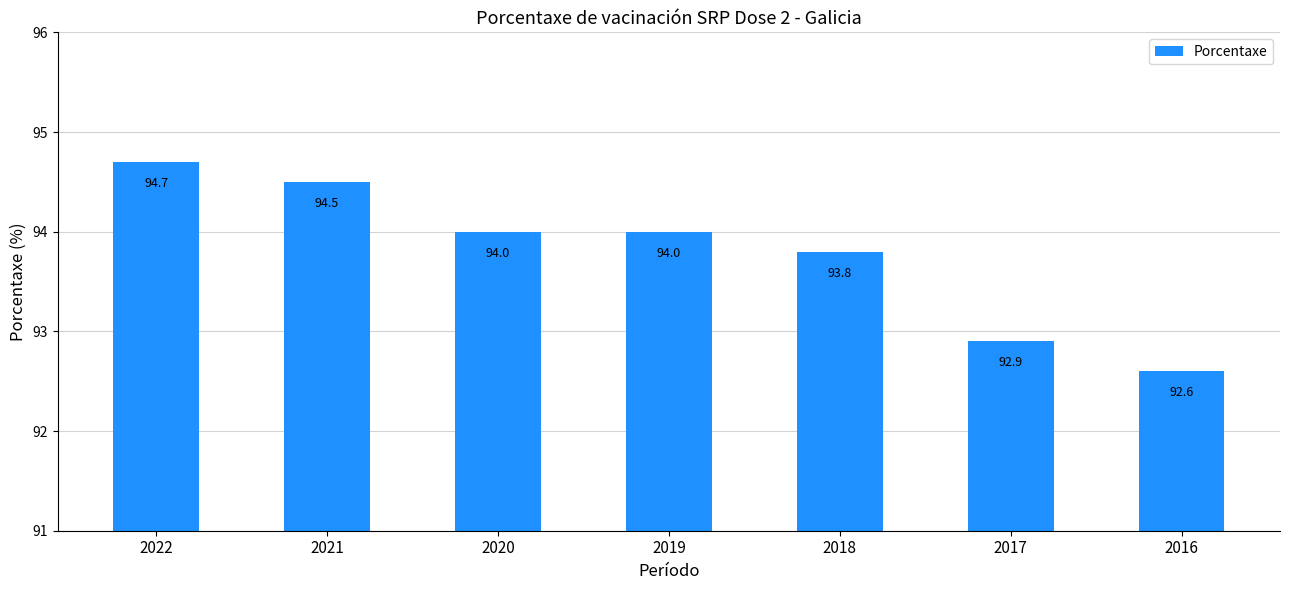

Where is the data nearest to the value 93?

2017